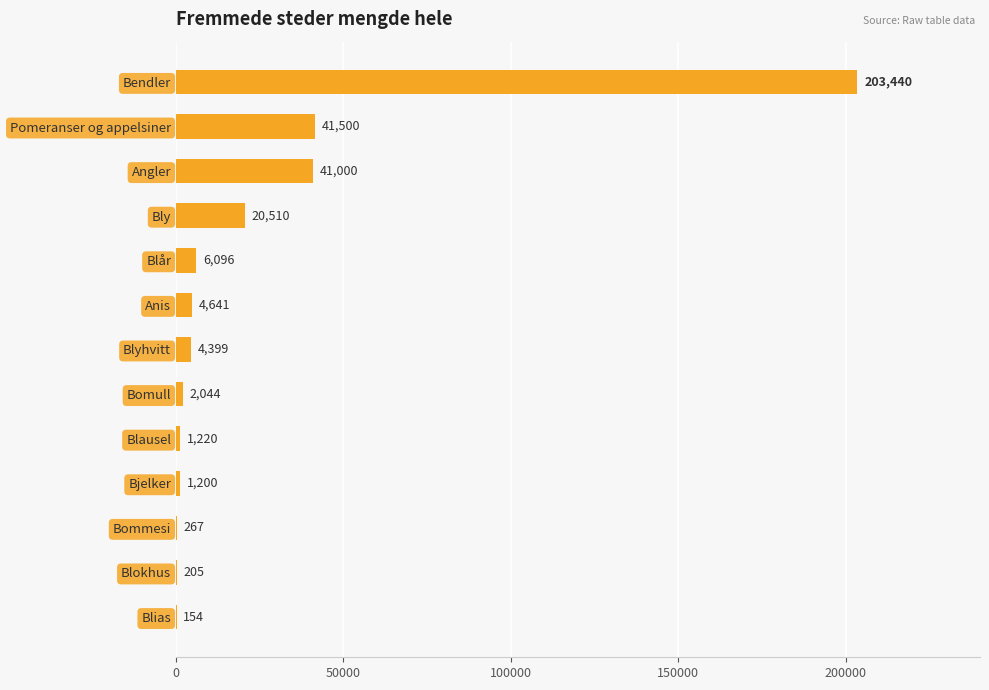

Are the bars horizontal?

Yes